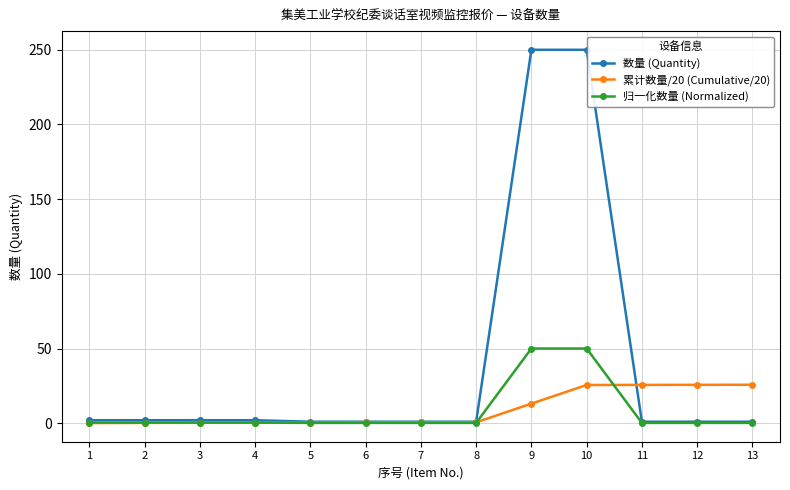

Is the value of 归一化数量 (Normalized) at 8 greater than the value of 累计数量/20 (Cumulative/20) at 13?

No